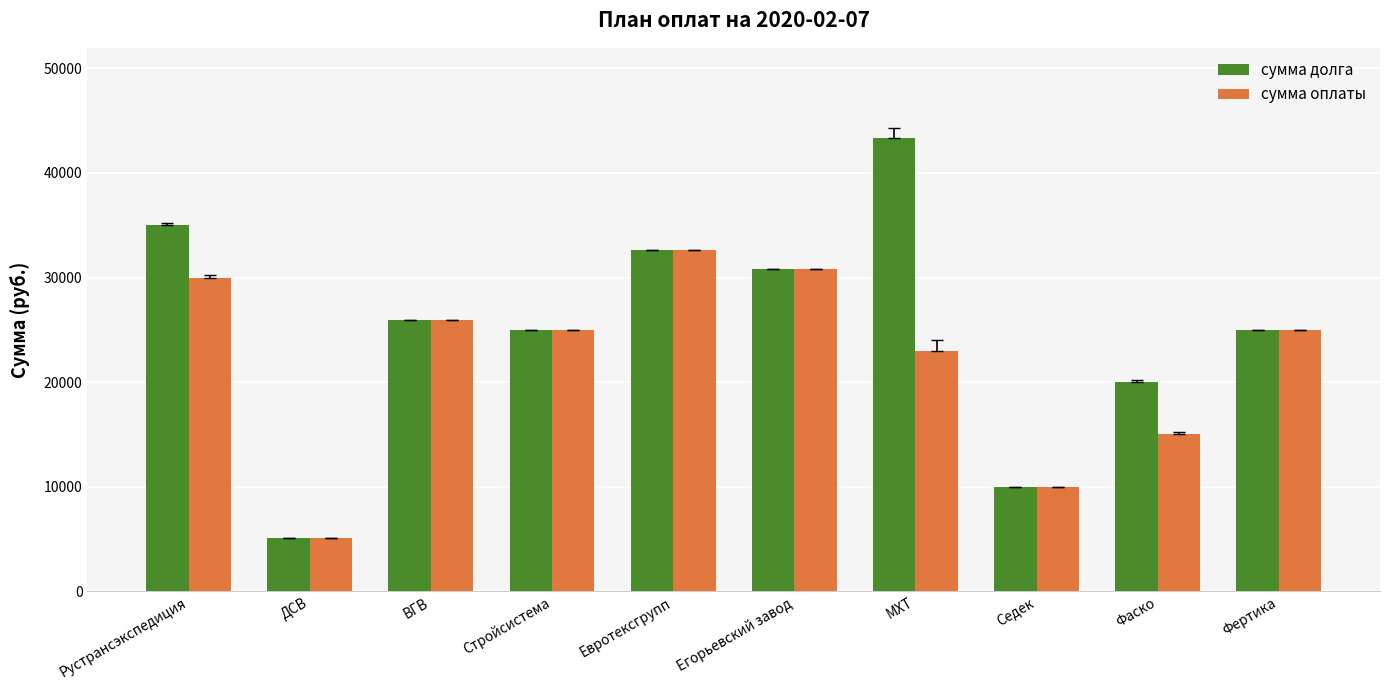

What is the sum of the сумма долга values at Фертика and Стройсистема?

50000.0